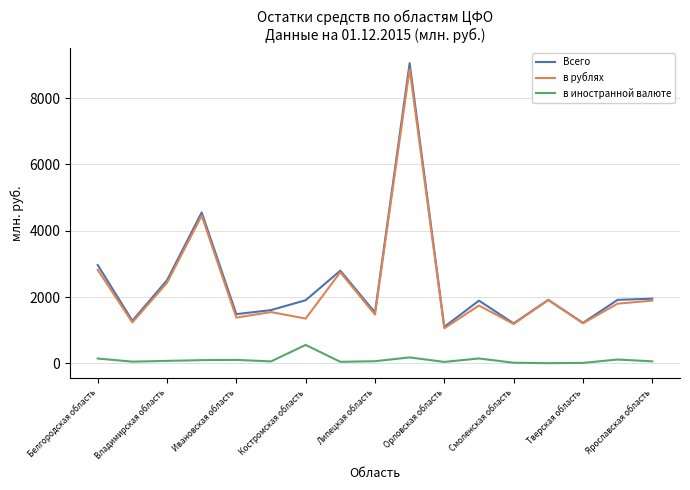

Which series has the largest range (max minus min)?

Всего